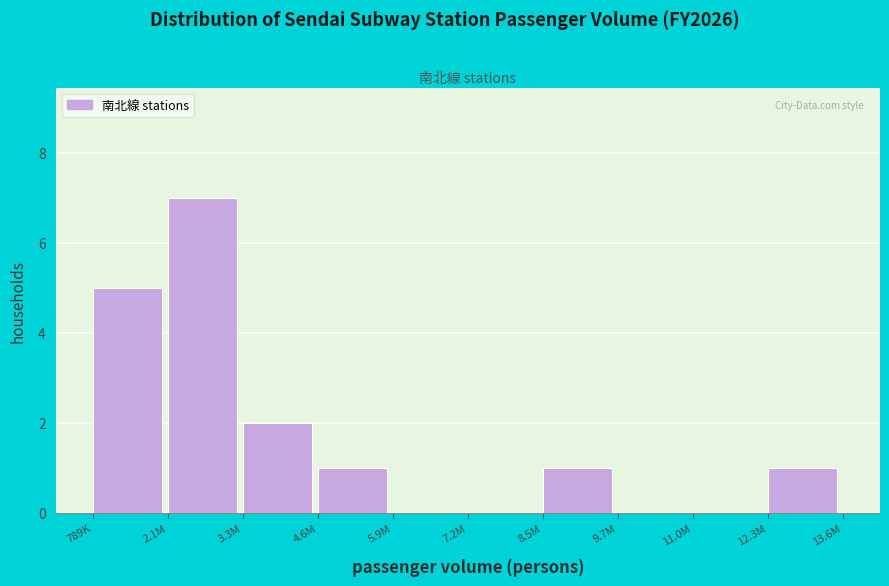

Reading left to right, list all the values displayed in this chart.

789K=5	2.1M=7	3.3M=2	4.6M=1	5.9M=0	7.2M=0	8.5M=1	9.7M=0	11.0M=0	12.3M=1